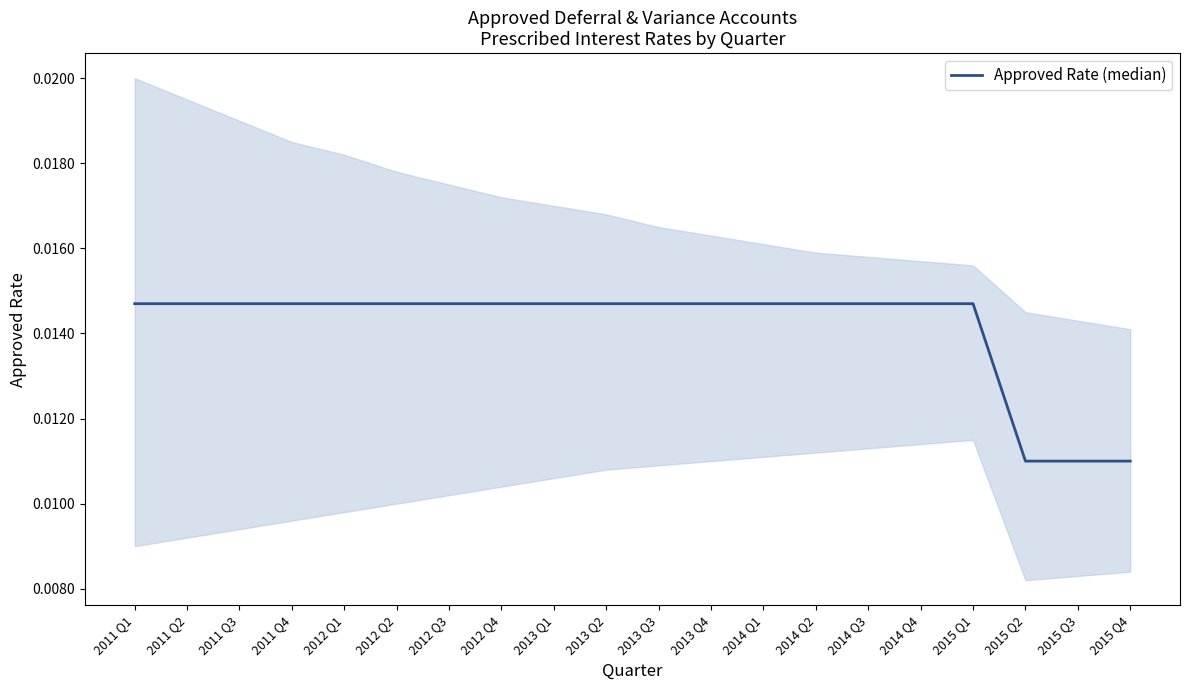

True or false: the data has more than 1 interior local peaks.

False